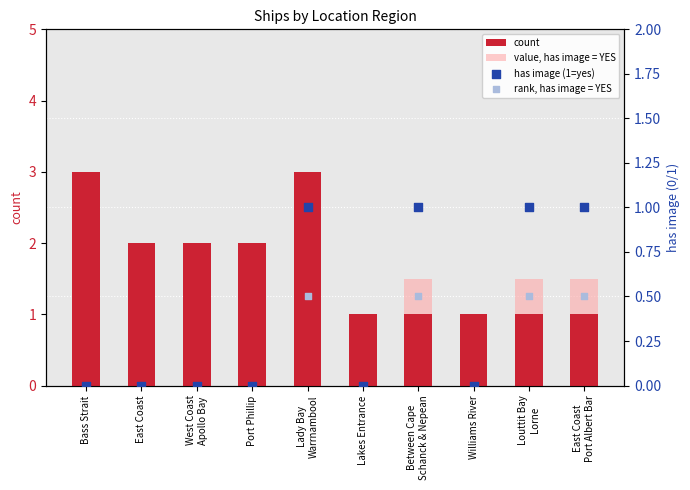

Which series has the largest total across all categories?

count